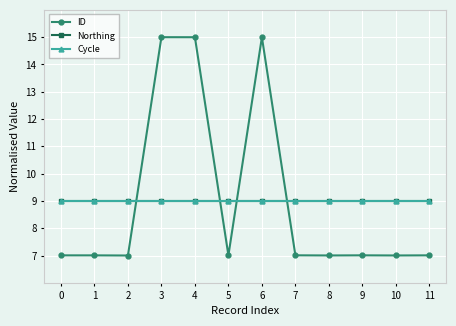

Rank the categories by ID value from lowest to highest.

2, 10, 8, 1, 0, 11, 9, 7, 5, 6, 4, 3